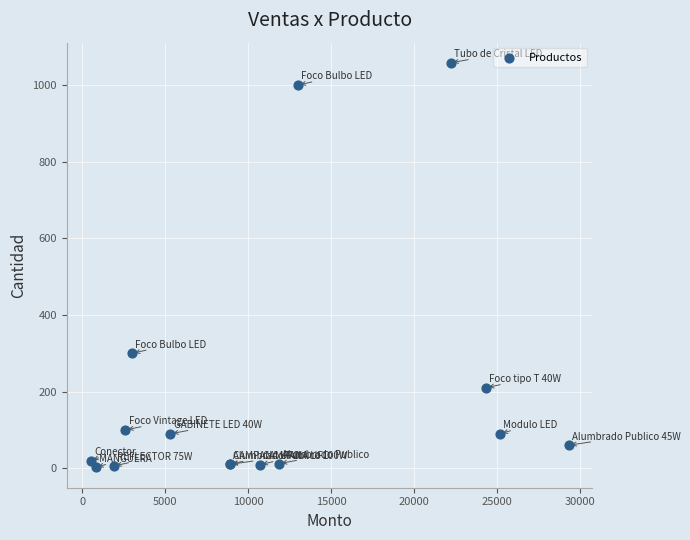

What Y value in the scatter plot is closest to 530?

300